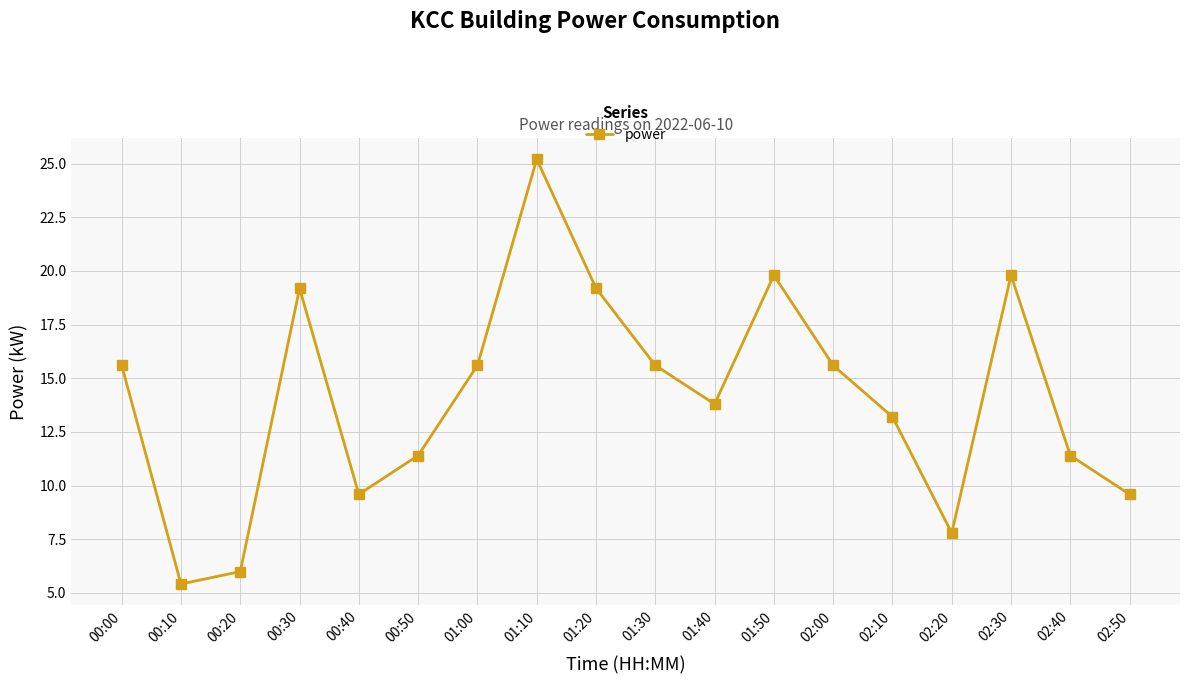

What is the label of the 1st point from the left?

00:00